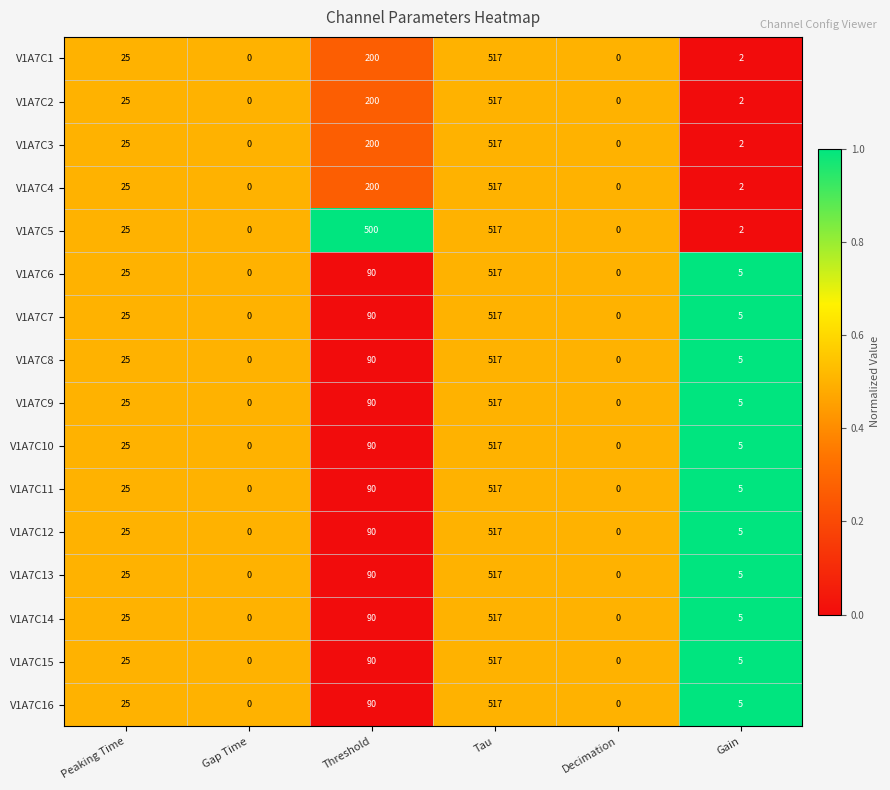

At which category is the sum across all series the highest?

Tau